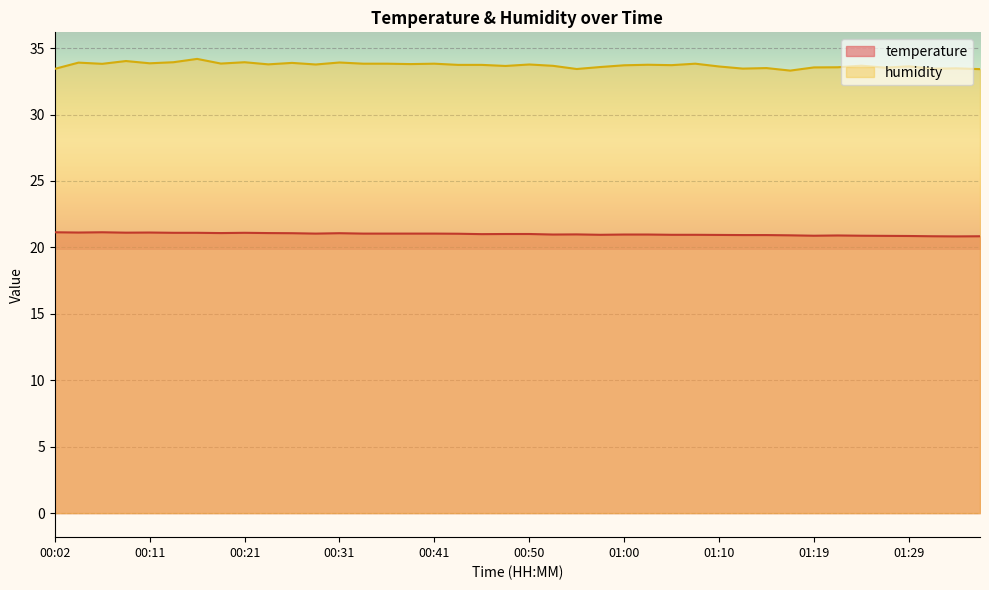

Read the humidity value at 00:45.

33.7